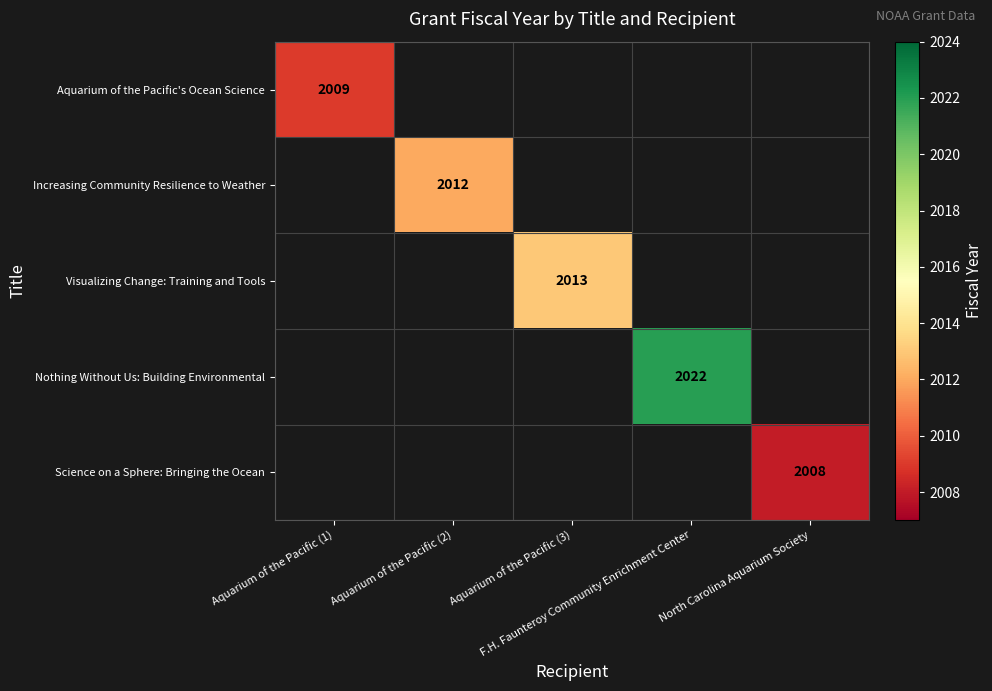

At which label does Aquarium of the Pacific's Ocean Science reach its minimum?

Aquarium of the Pacific (1)